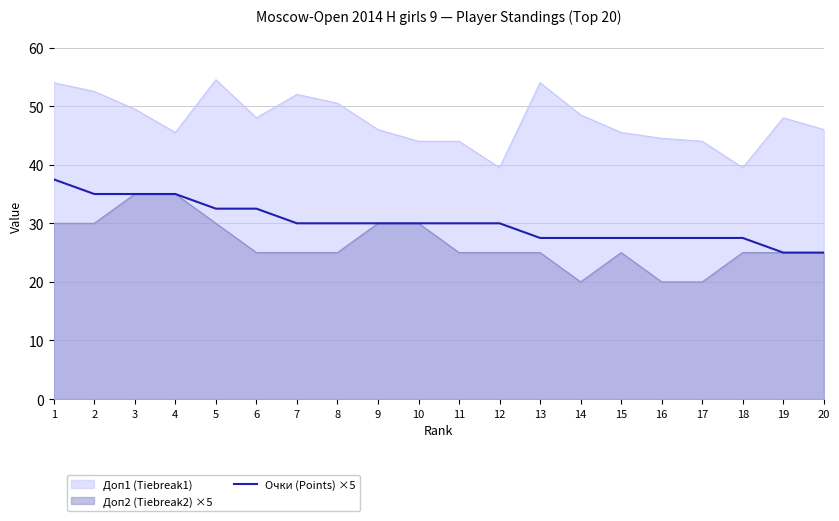

Is the value of Доп2 (Tiebreak2) ×5 at 17 greater than the value of Доп1 (Tiebreak1) at 13?

No